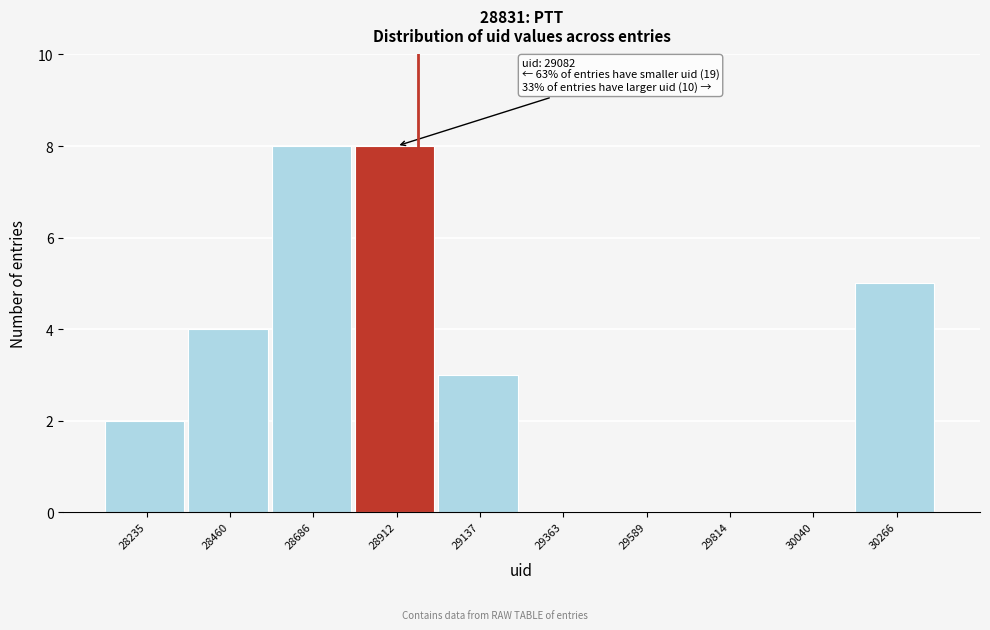

Reading left to right, list all the values displayed in this chart.

28235=2	28460=4	28686=8	28912=8	29137=3	29363=0	29589=0	29814=0	30040=0	30266=5